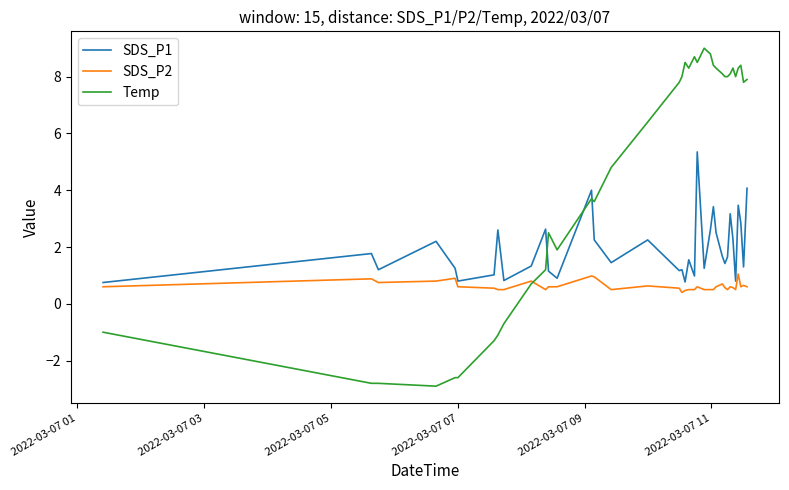

Which series has the largest total across all categories?

Temp